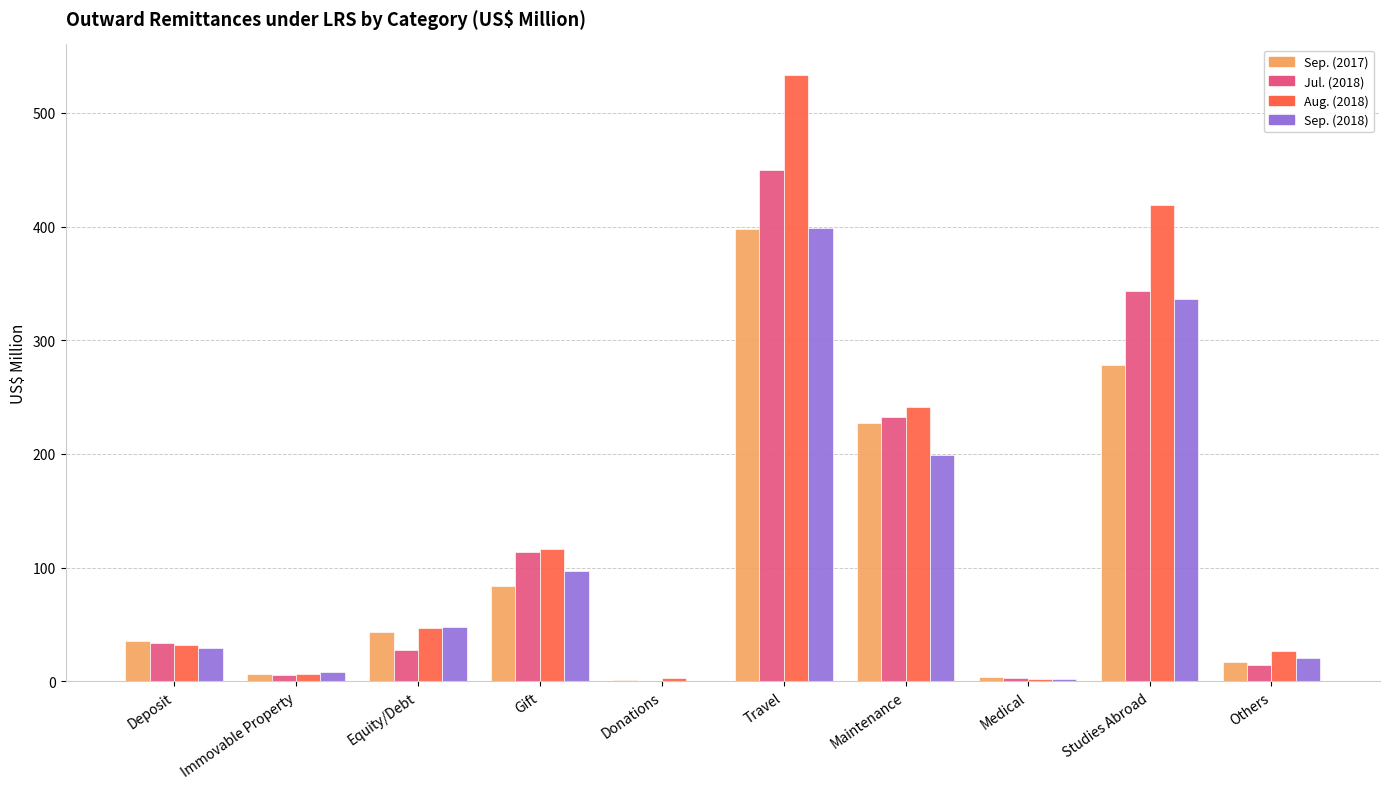

Where is Jul. (2018) nearest to the value 225?

Maintenance